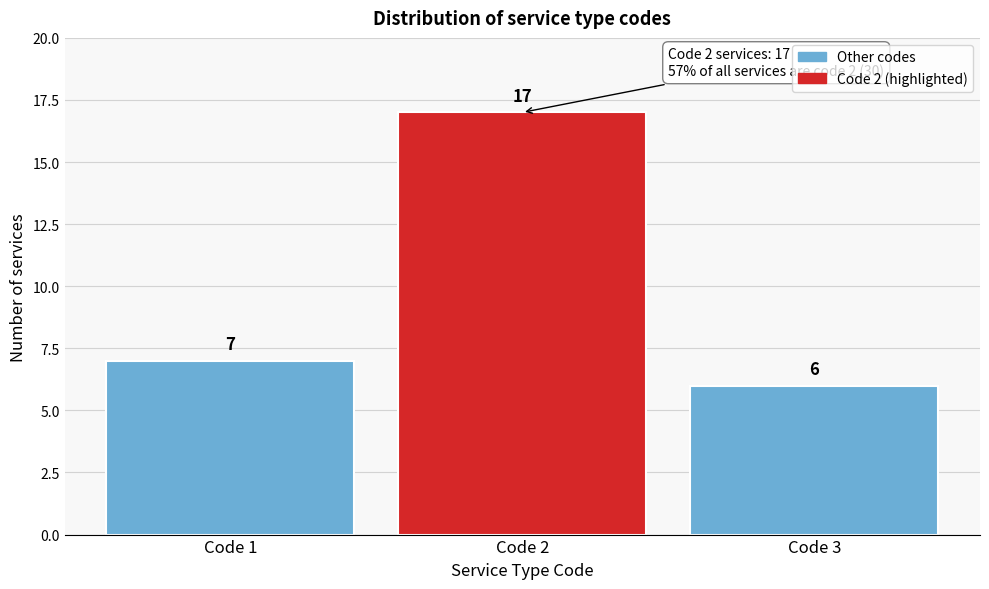

Reading left to right, transcribe all the data shown in this chart.

7	17	6